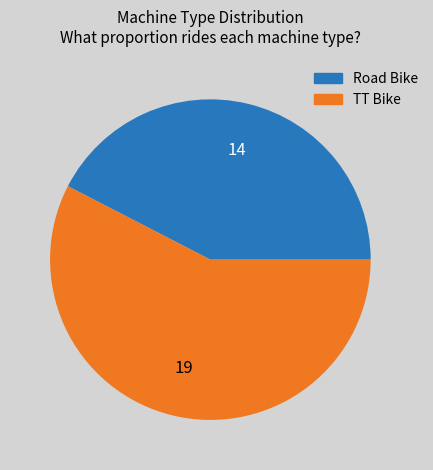

Is the sum of Road Bike and TT Bike greater than half?

Yes